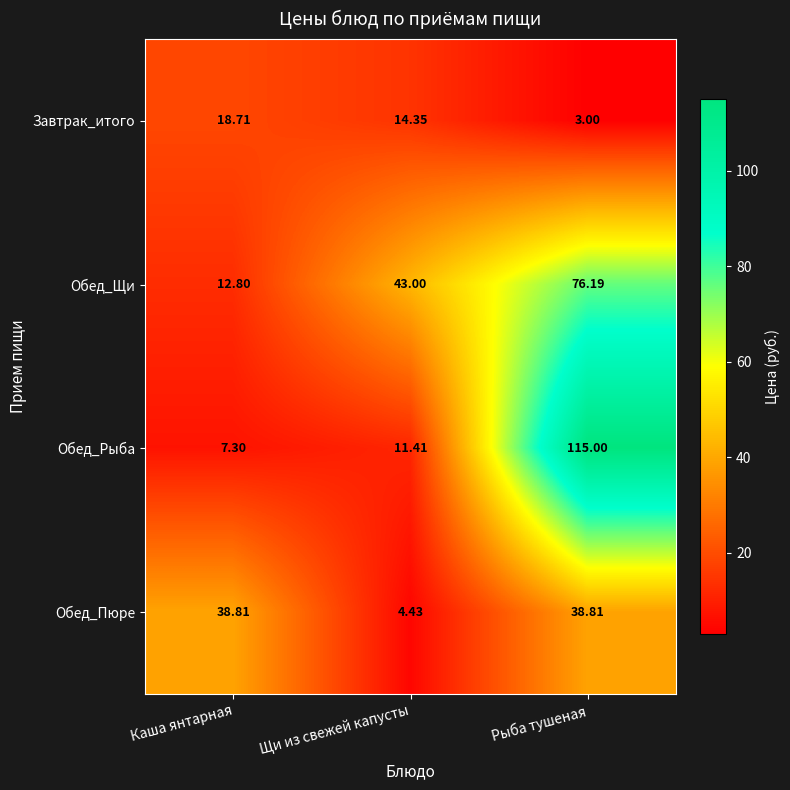

At which category does the chart reach its minimum across all series?

Рыба тушеная